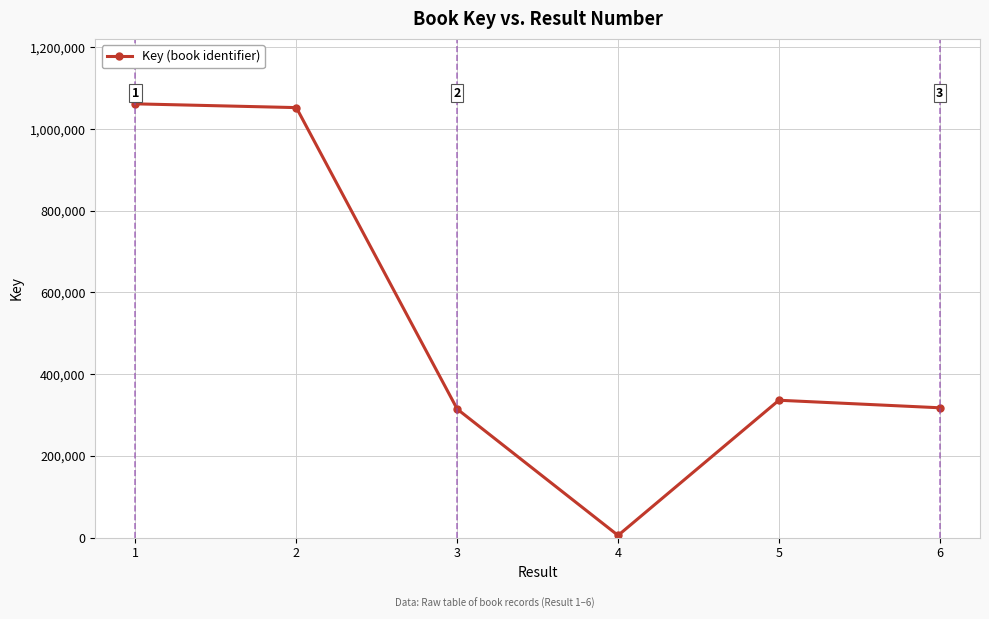

What is the value of the 5th point from the left?

336225